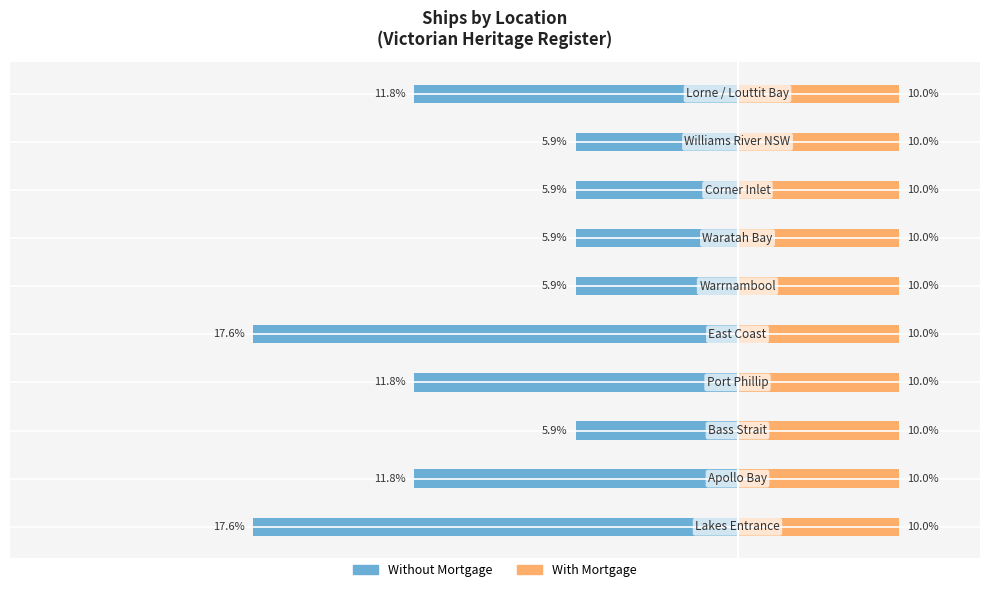

How many categories are shown in the chart?

10